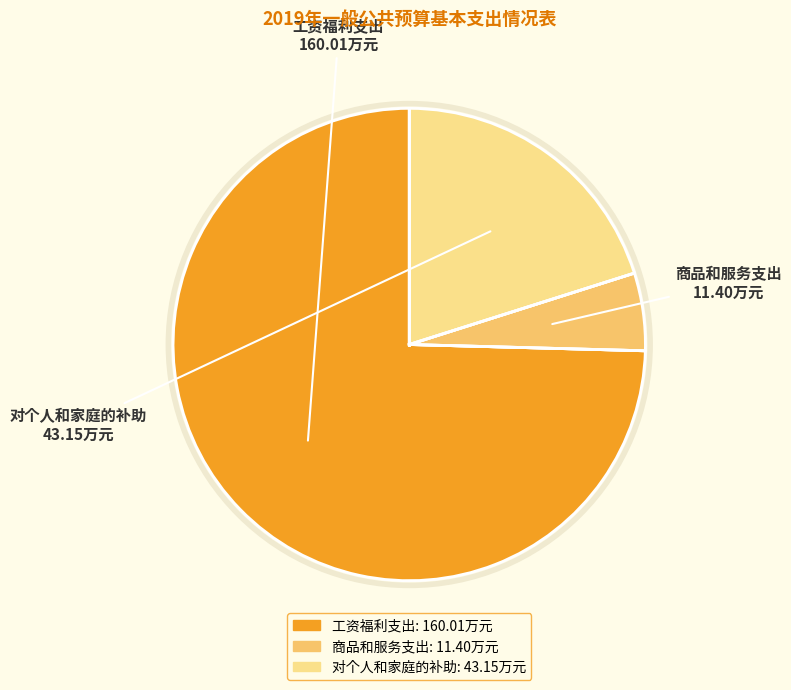

What is the smallest slice in the pie chart?

商品和服务支出